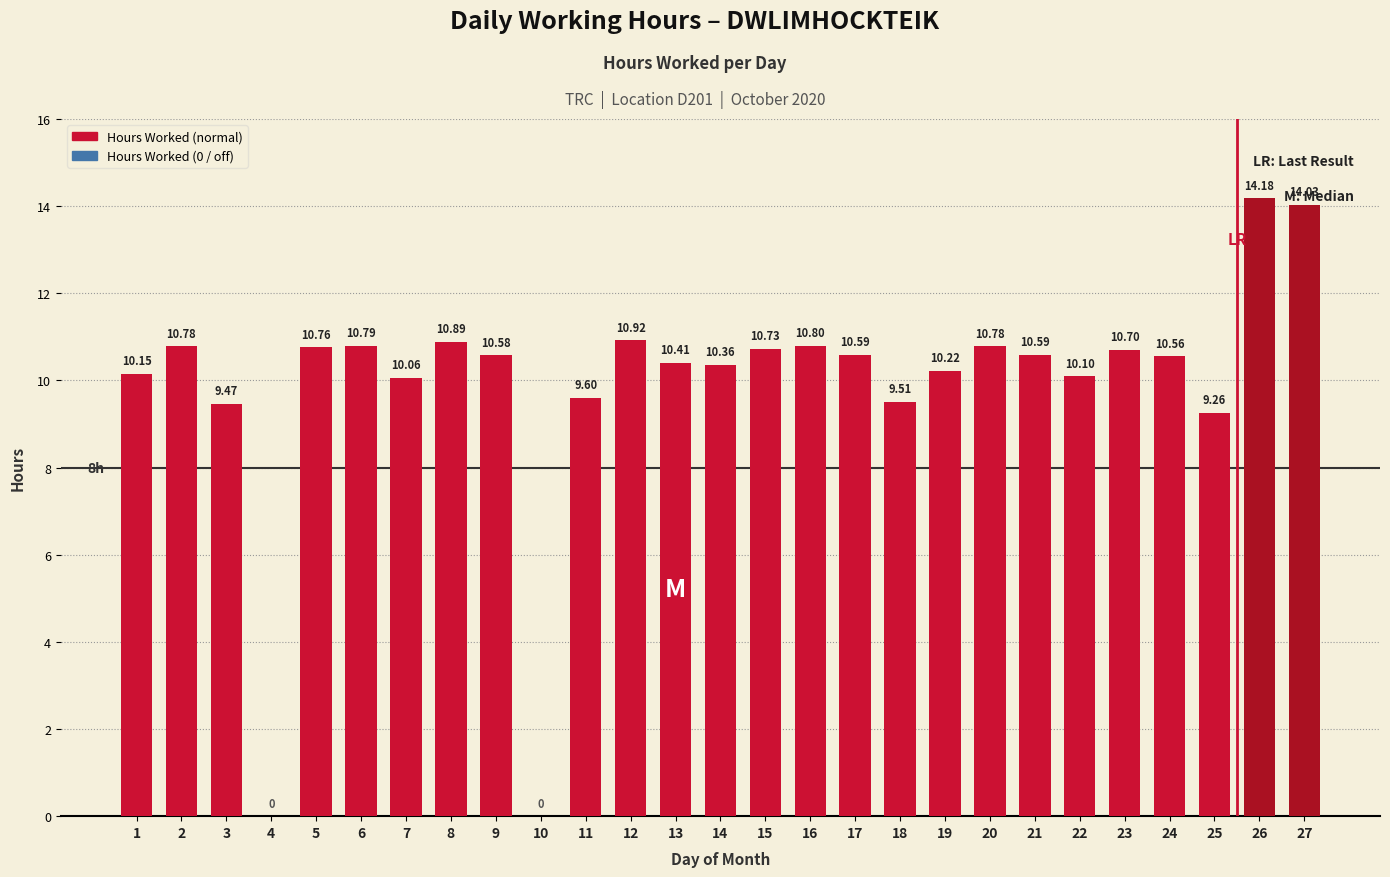

Between 4 and 11, which is larger?

11